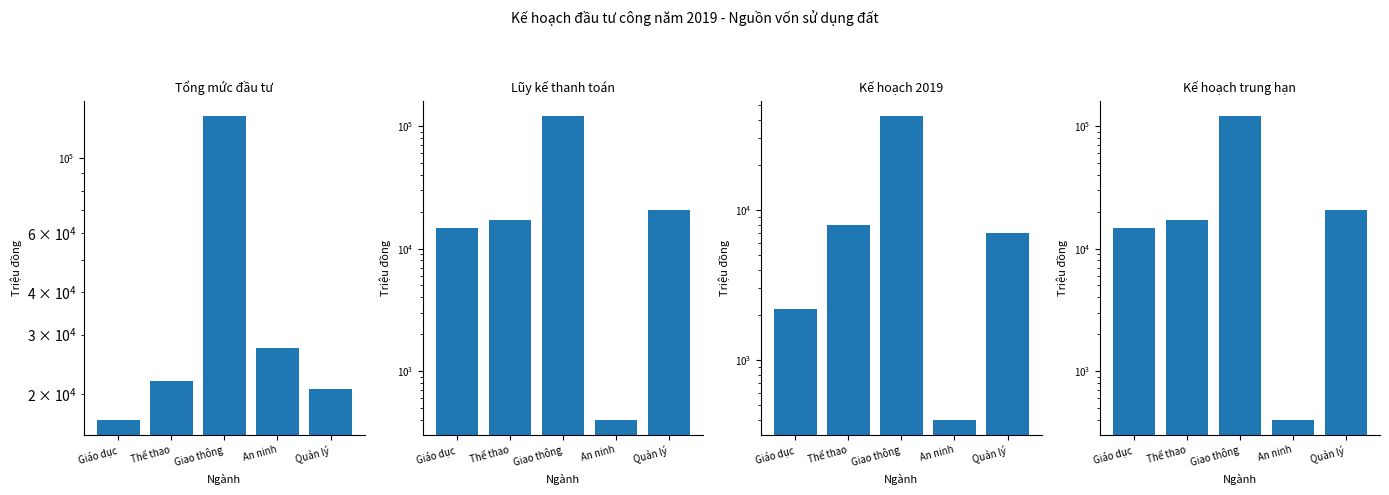

What is the sum of the Tổng mức đầu tư values at Quản lý and Thể thao?

42733.0